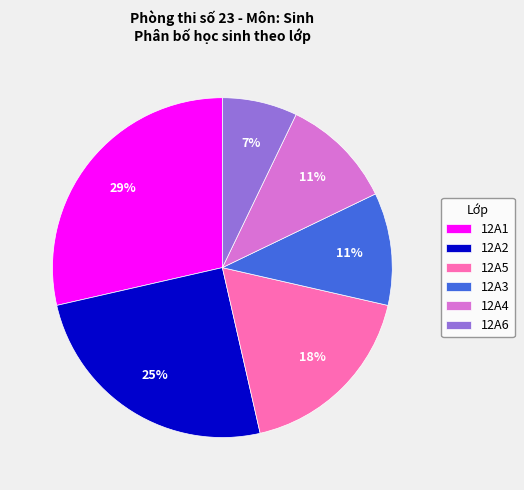

Is the sum of 12A4 and 12A1 greater than half?

No